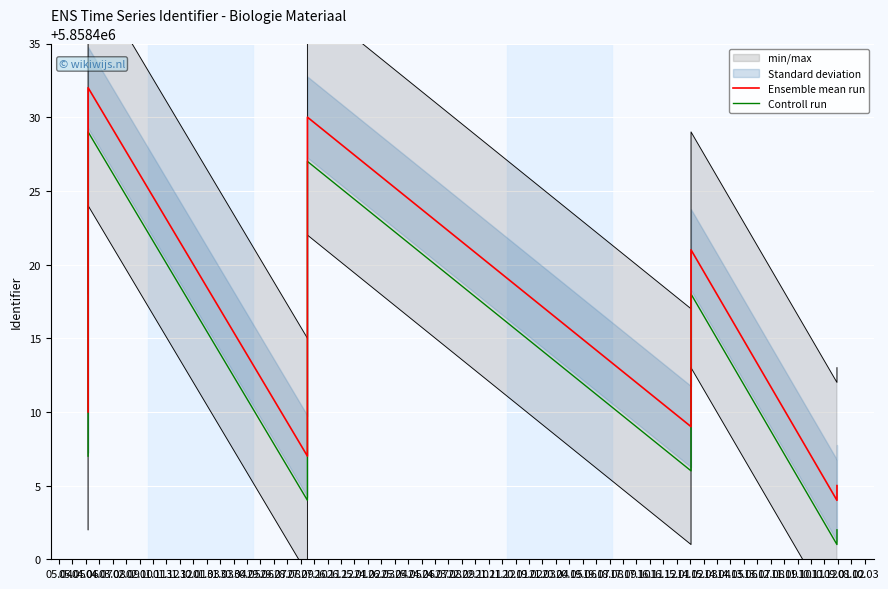

Where is the first local minimum for Ensemble mean run?

02.10